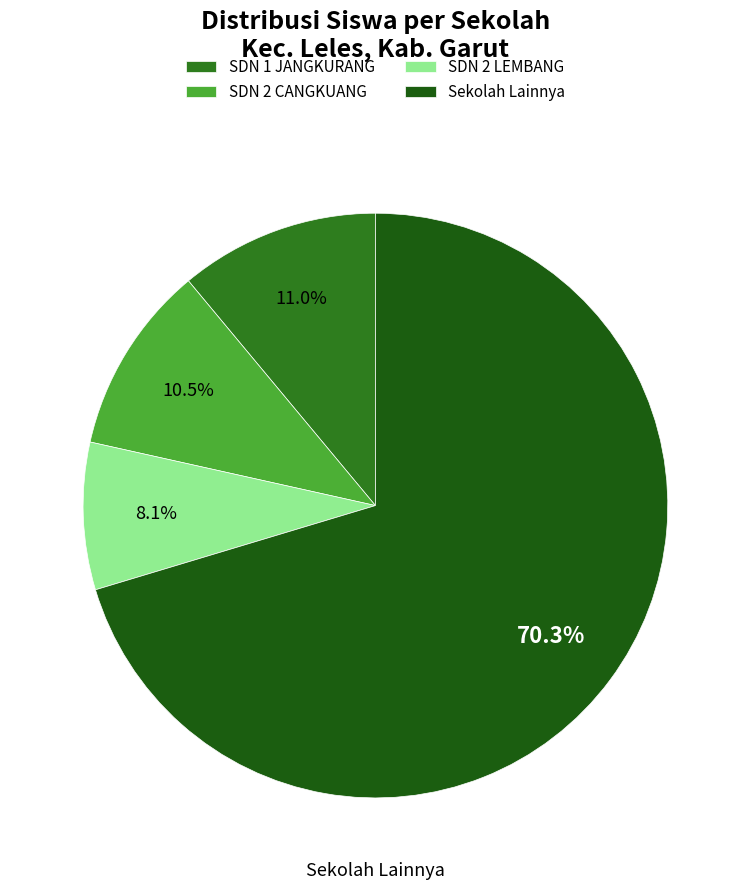

What percentage is the SDN 1 JANGKURANG slice, to the nearest percent?

11%